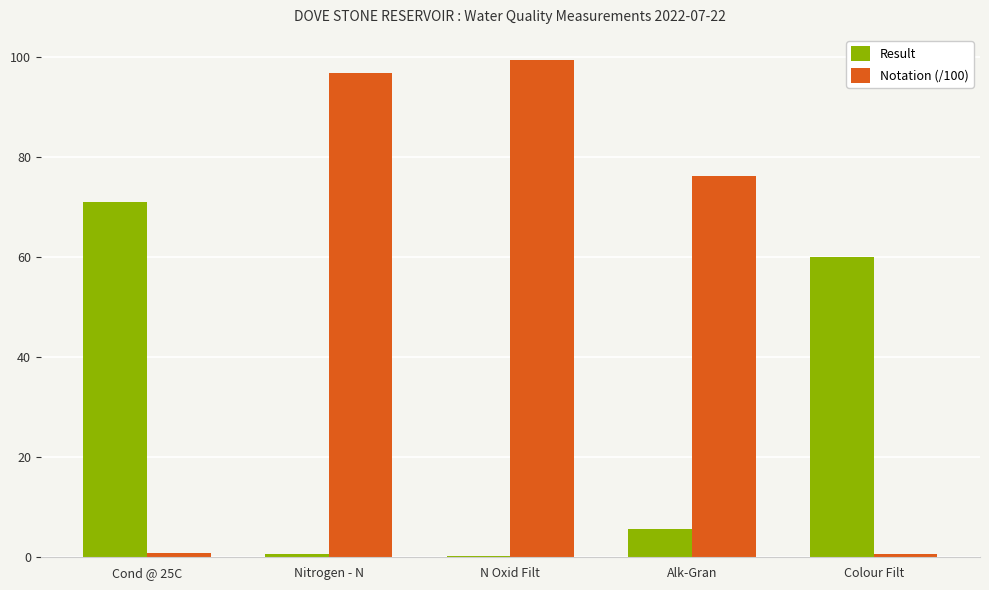

How many groups of bars are there?

5